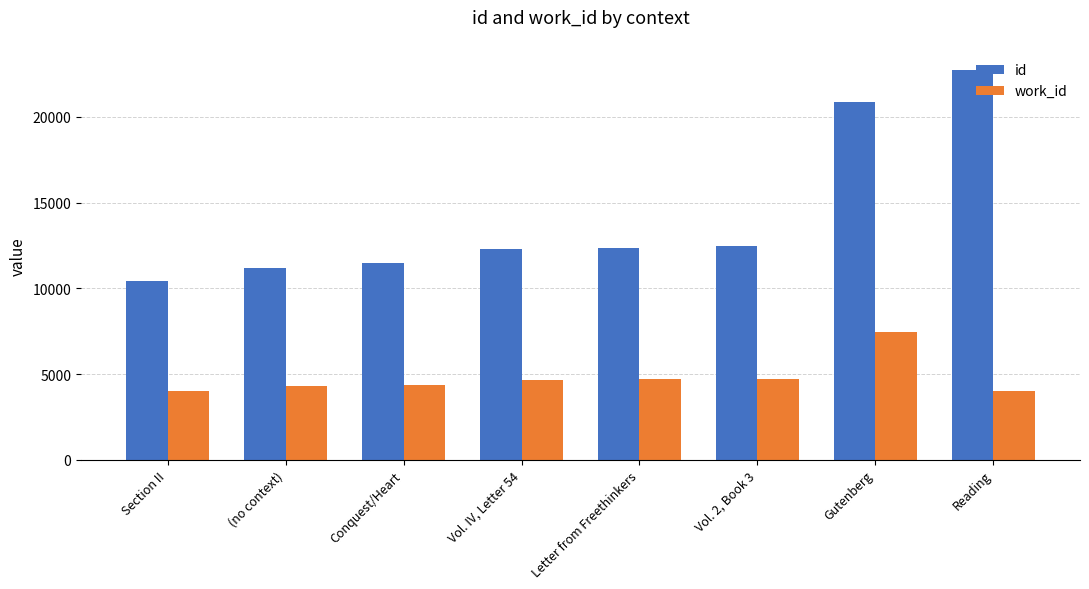

What position from the right is Reading?

1